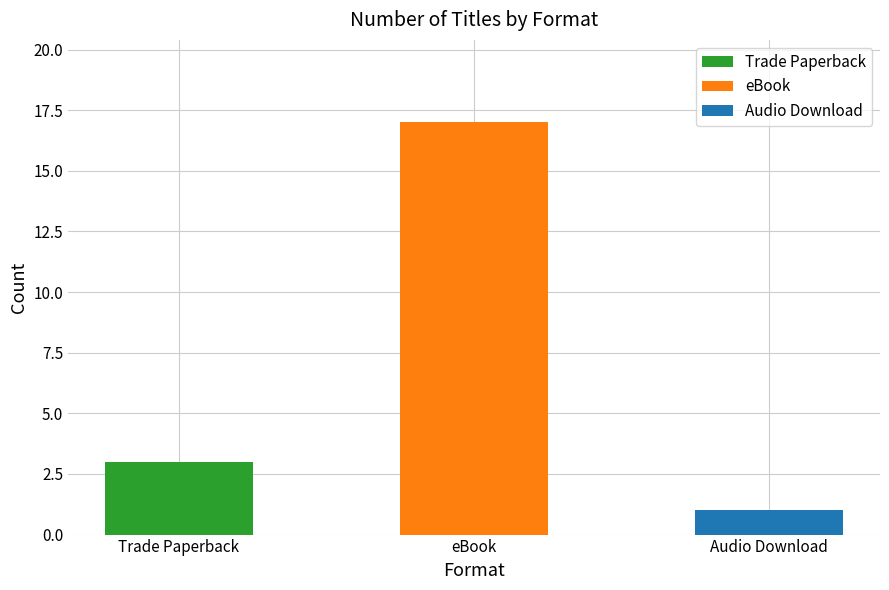

Between eBook and Audio Download, which is larger?

eBook